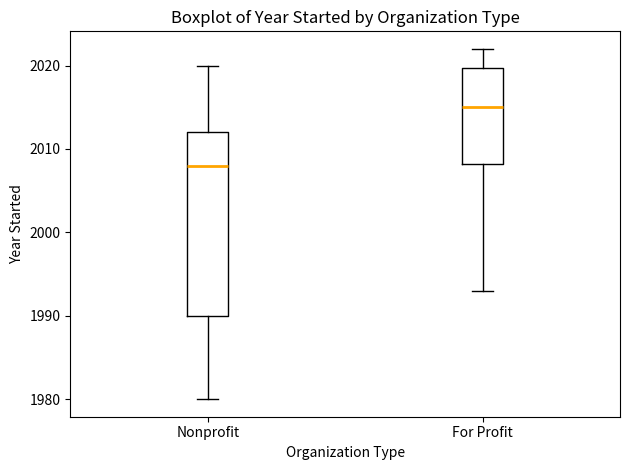

Reading left to right, read every box against the y-axis: the position of its median line, the range the box covers, and the ends of its whiskers. The values are not printed on the chart, so give them approximately, as read against the axis.

Nonprofit: median 2008, box 1990 to 2012, whiskers 1980 to 2020
For Profit: median 2015, box 2008 to 2020, whiskers 1993 to 2022